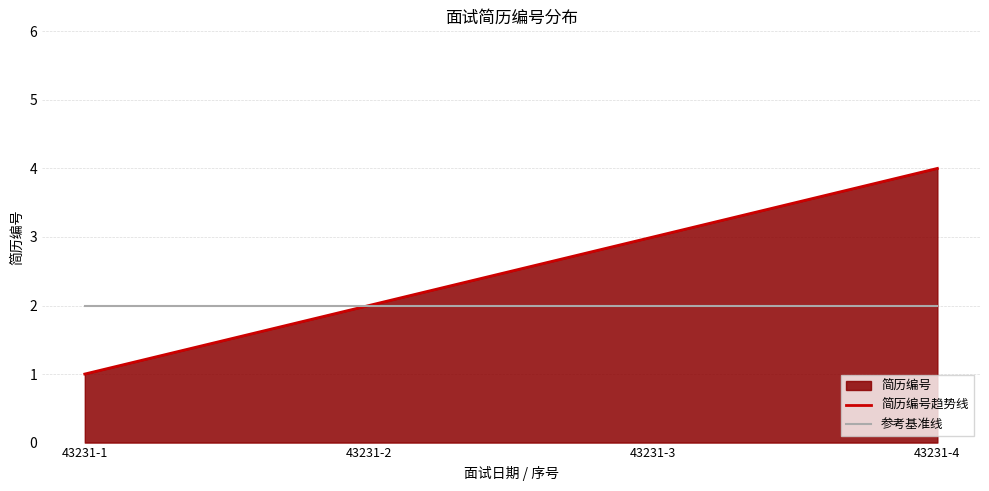

Which label corresponds to the smallest value in the chart?

43231-1